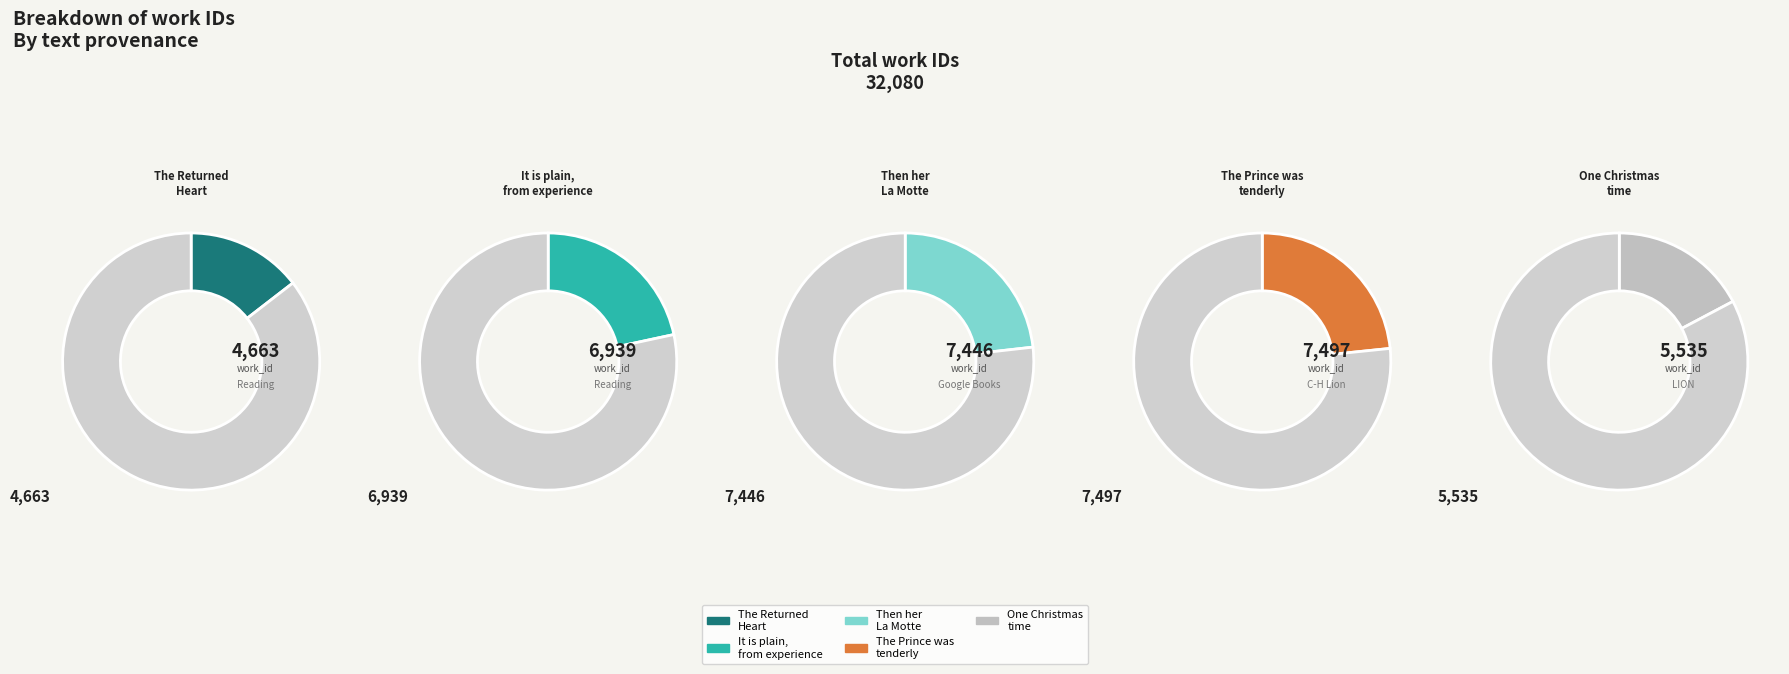

Which slice is the largest?

The Prince was tenderly